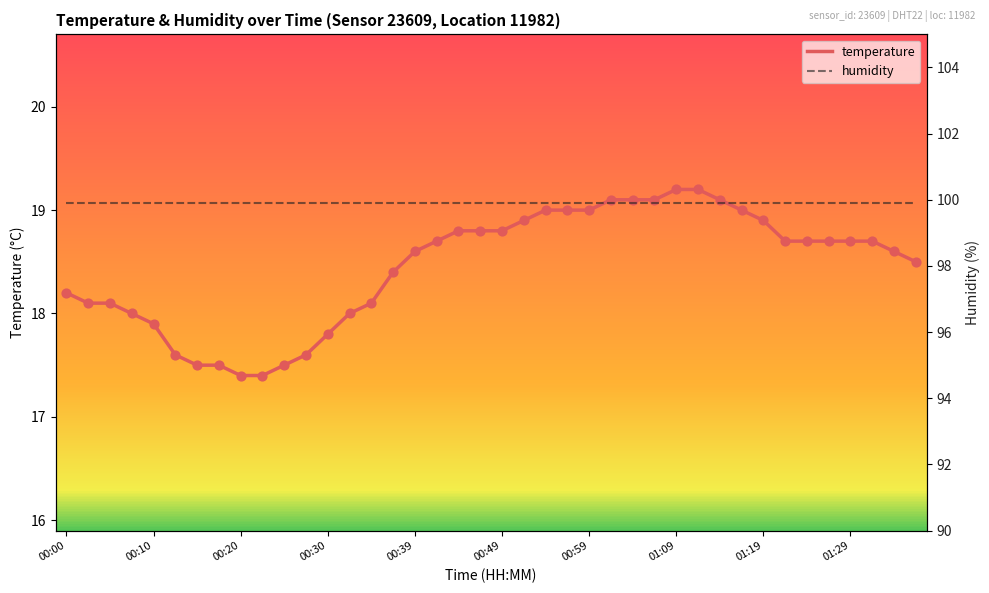

Which series has the largest total across all categories?

humidity